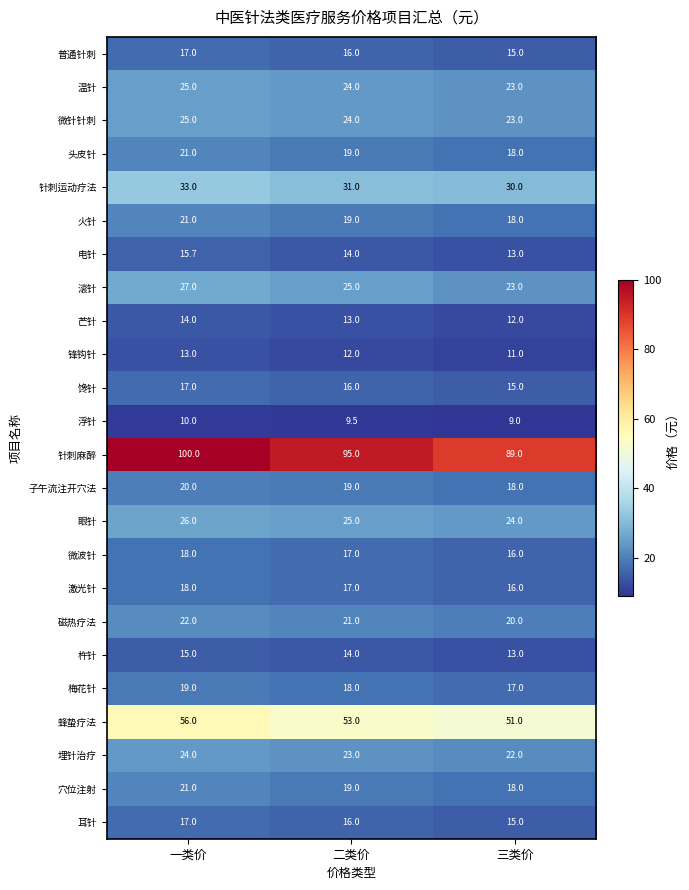

Which series has the widest spread of values?

针刺麻醉